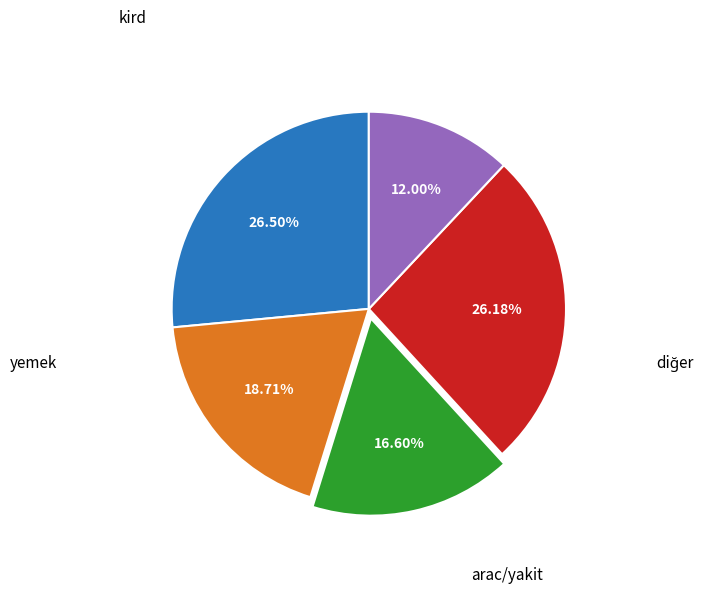

Is there any slice that represents more than half of the pie?

No